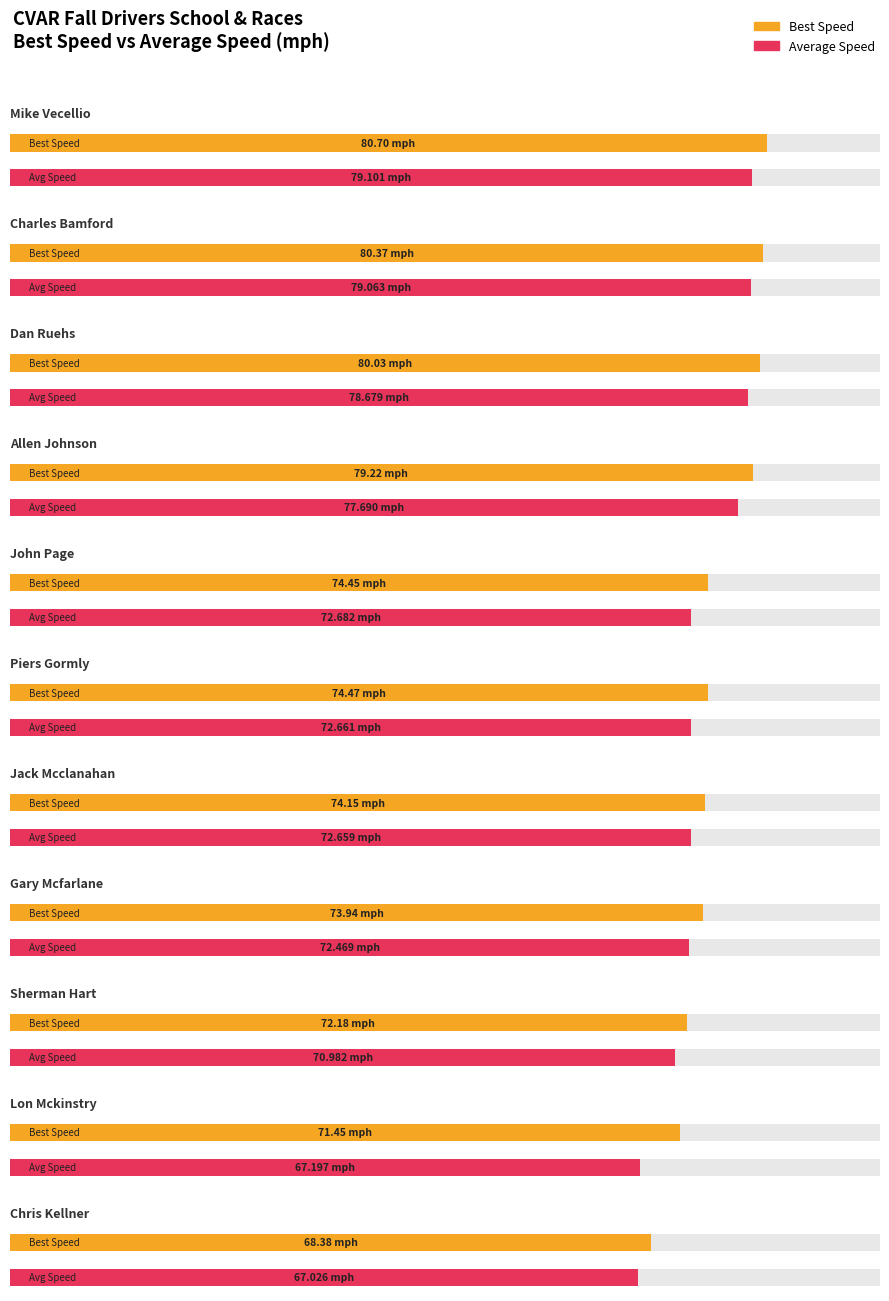

What position from the right is Mike Vecellio?

11